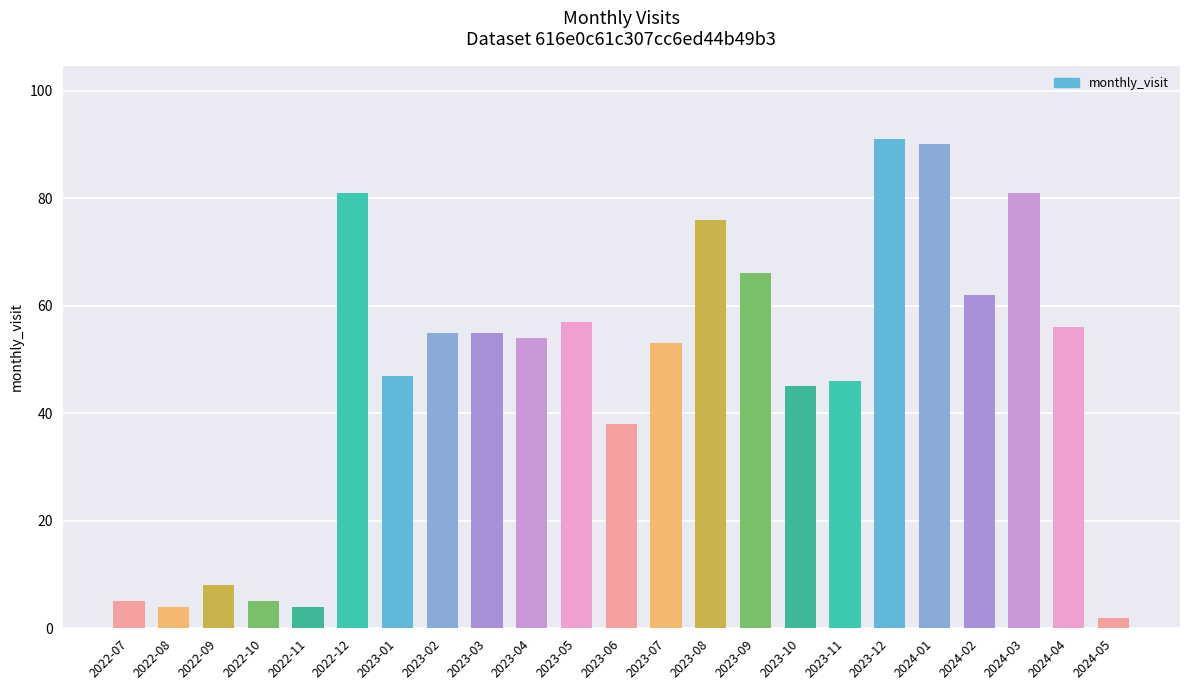

The value at 2022-10 is 5. True or false?

True